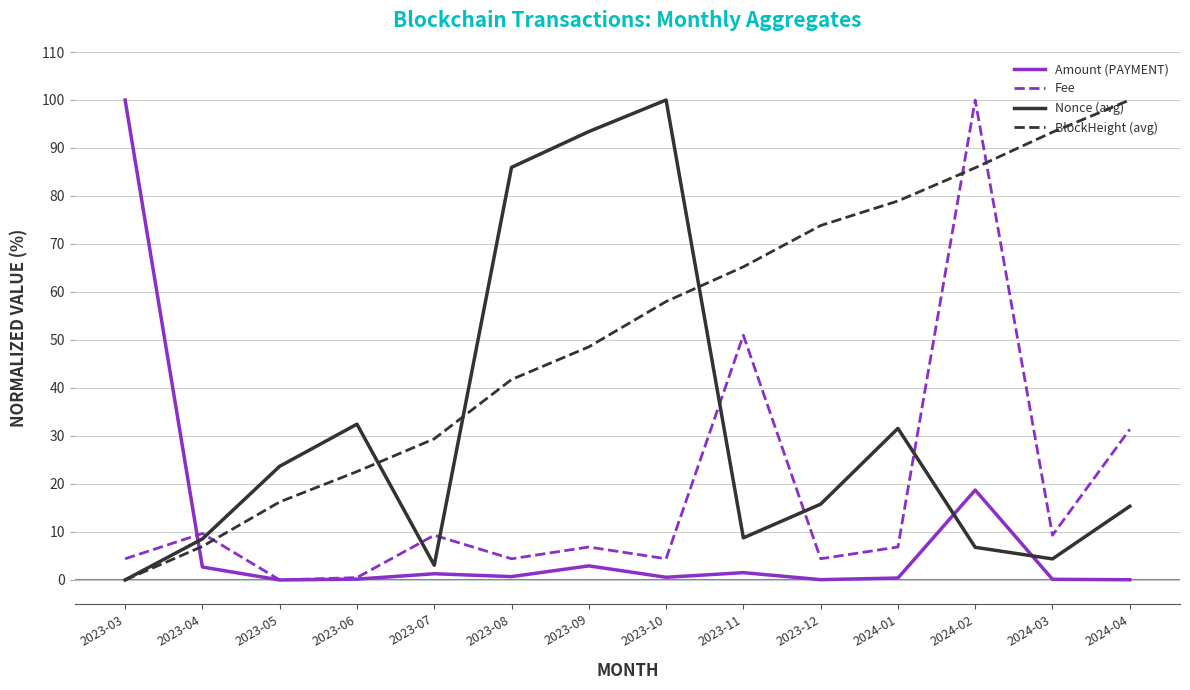

What is the sum of the Nonce (avg) values at 2023-09 and 2023-05?

117.1